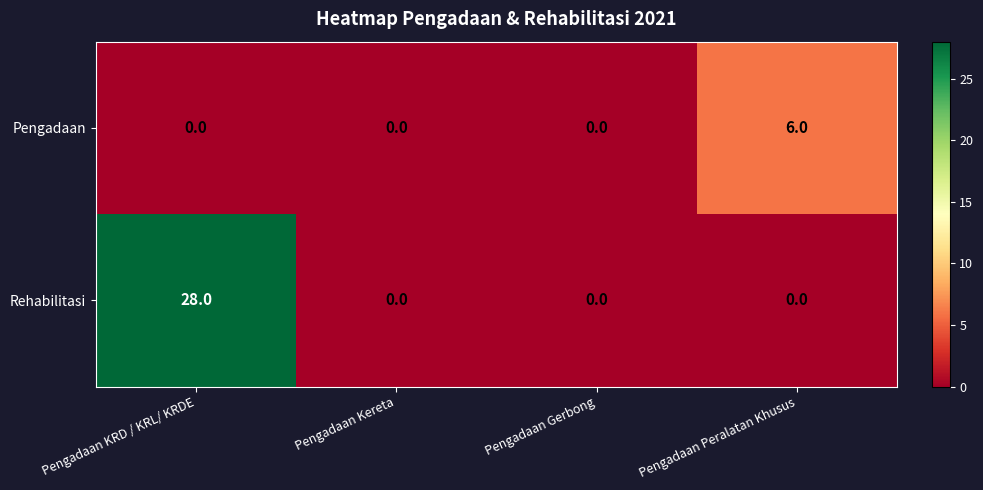

How many values in the Pengadaan series exceed 0?

1